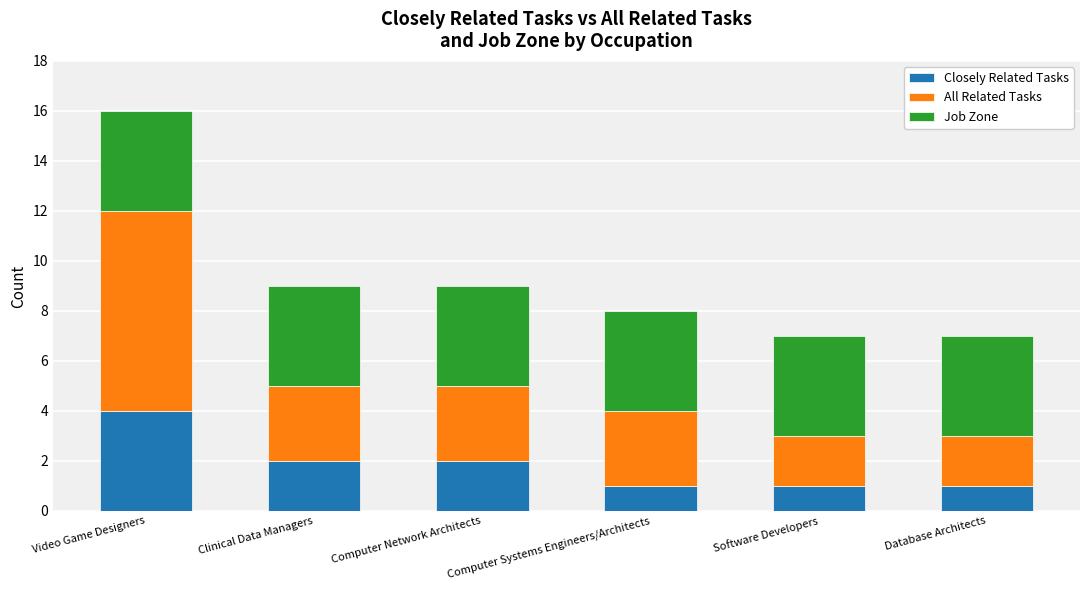

What is the difference between the maximum and minimum values in the Closely Related Tasks series?

3